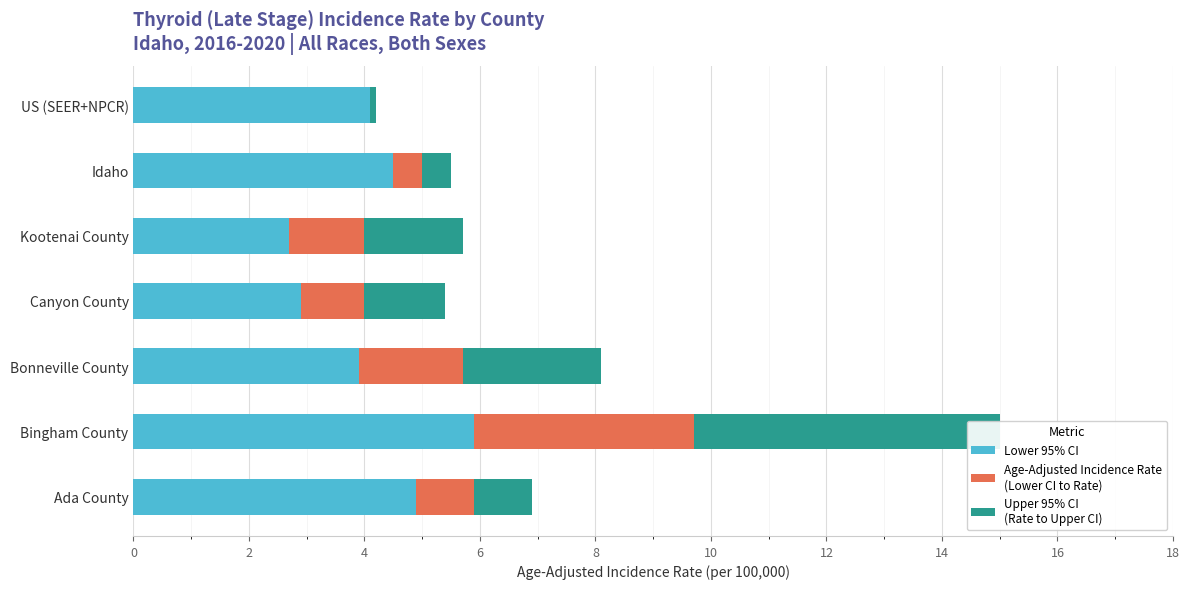

Is it true that Age-Adjusted Incidence Rate
(Lower CI to Rate) equals -2.4 at US (SEER+NPCR)?

False